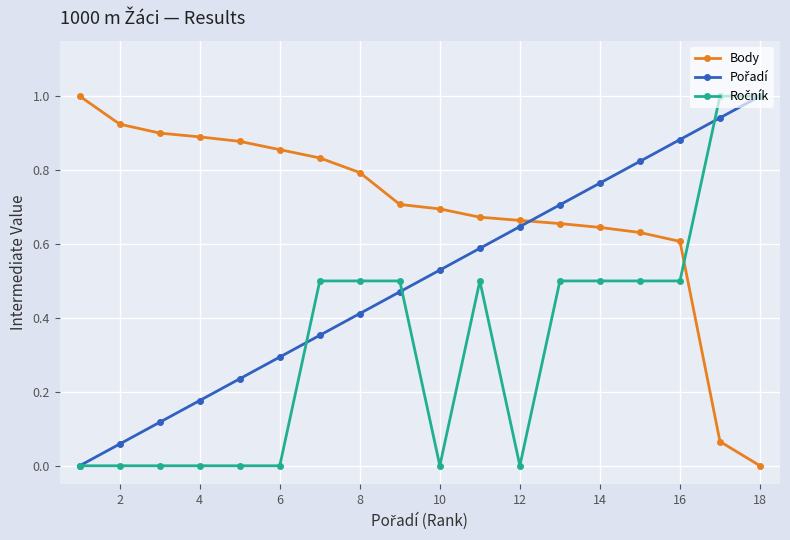

What is the greatest value displayed?

1.0